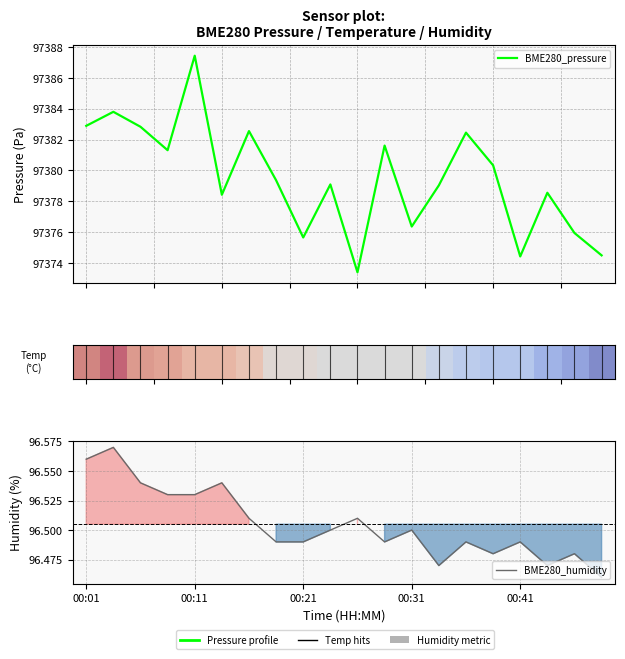

How many lines are shown in the chart?

3